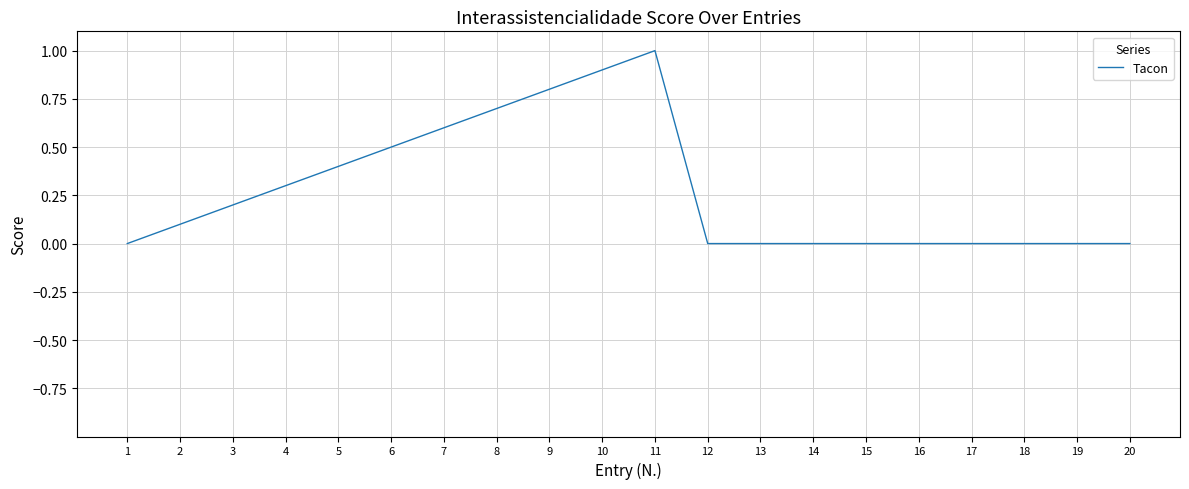

What is the maximum value shown in the chart?

1.0